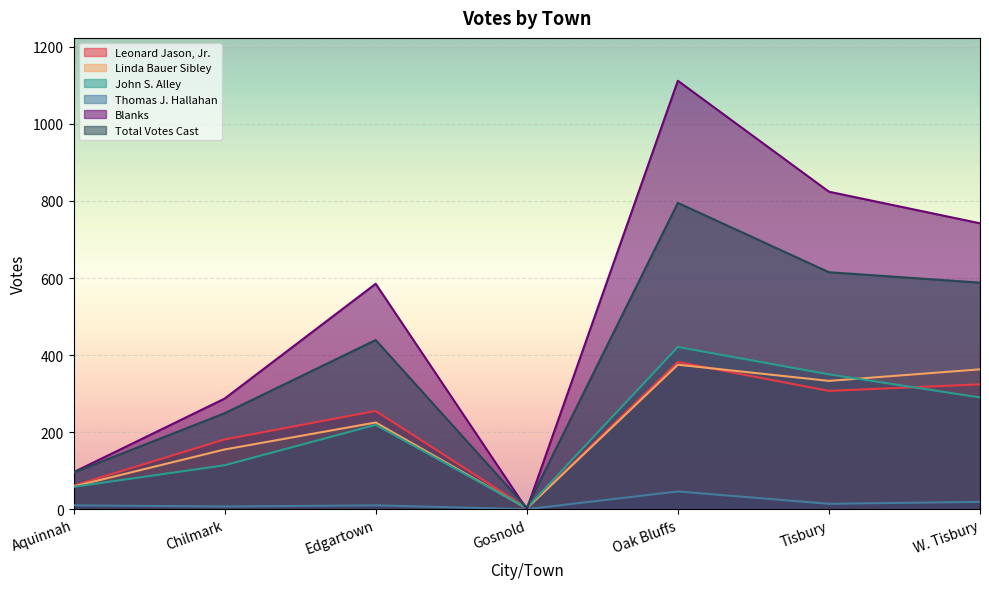

List the series in order of their peak value, highest first.

Blanks, Total Votes Cast, John S. Alley, Leonard Jason, Jr., Linda Bauer Sibley, Thomas J. Hallahan